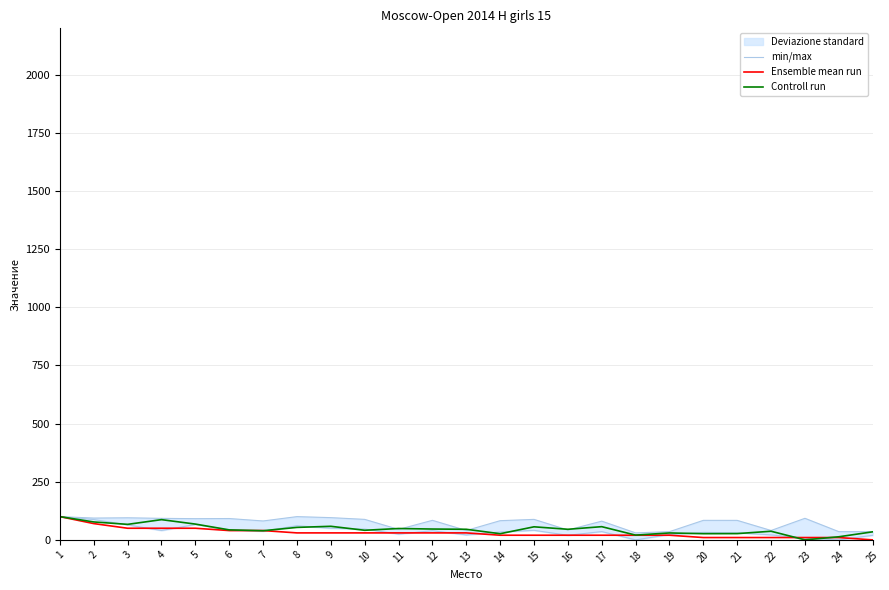

What is the sum of all min/max values?

1829.3